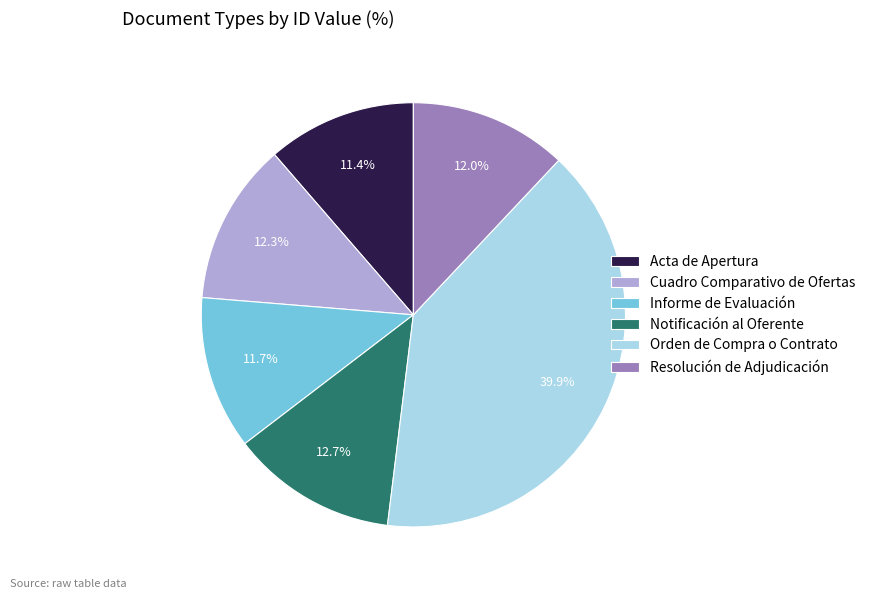

Do Notificación al Oferente and Orden de Compra o Contrato together represent more than half of the pie?

Yes